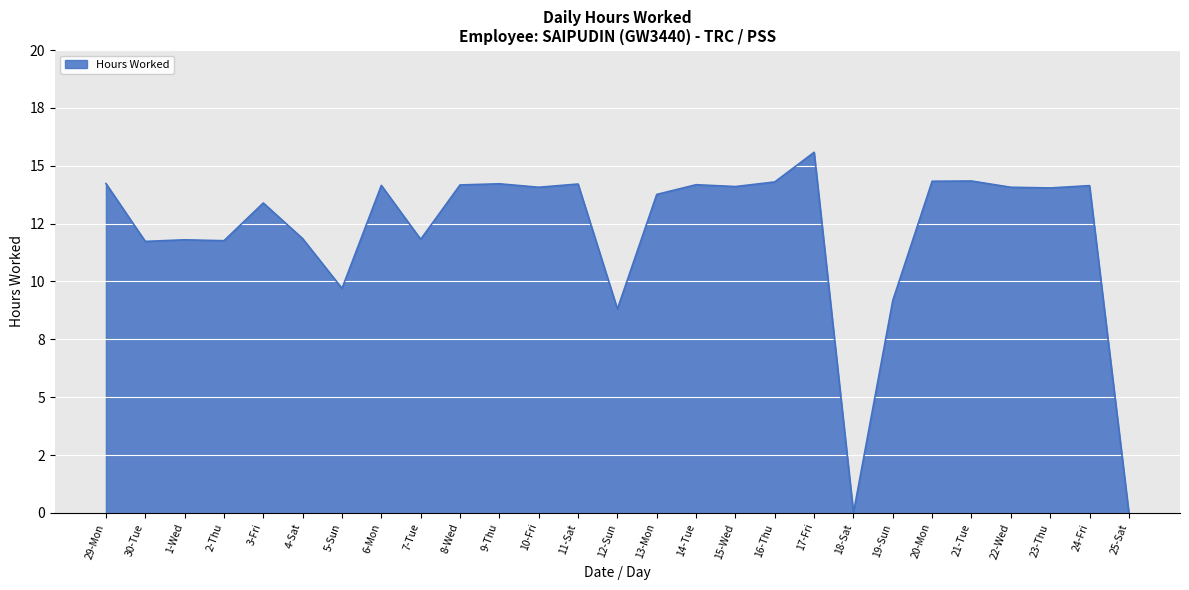

Where is the first local minimum?

30-Tue